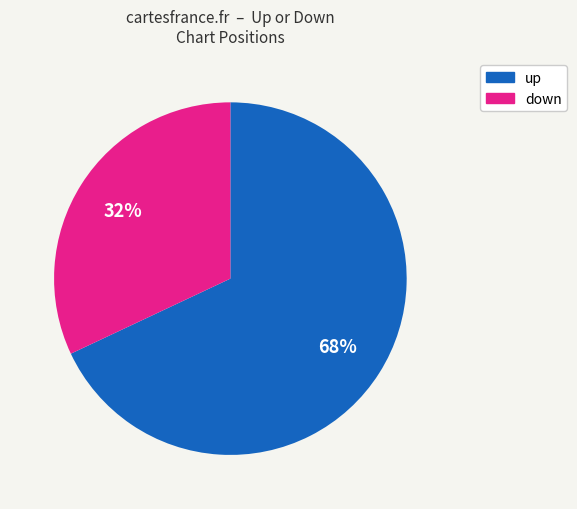

The down slice represents 45% of the pie. True or false?

False